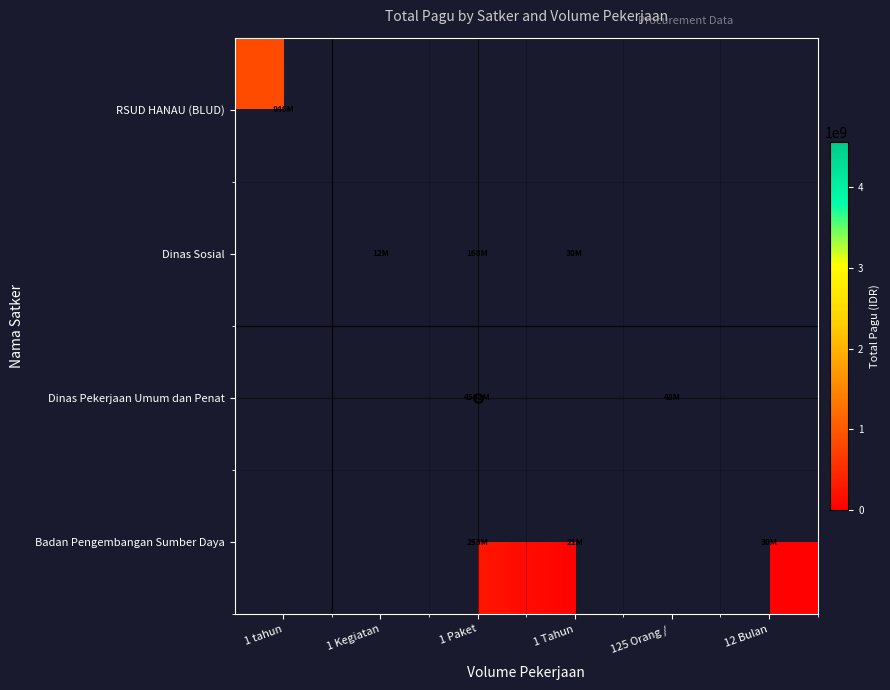

The Dinas Sosial series shows 21272599.6 at 1 Tahun. True or false?

False